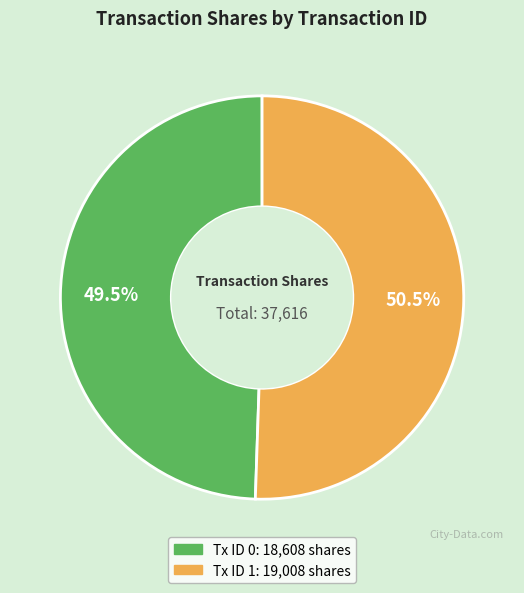

Does any single category account for the majority?

Yes